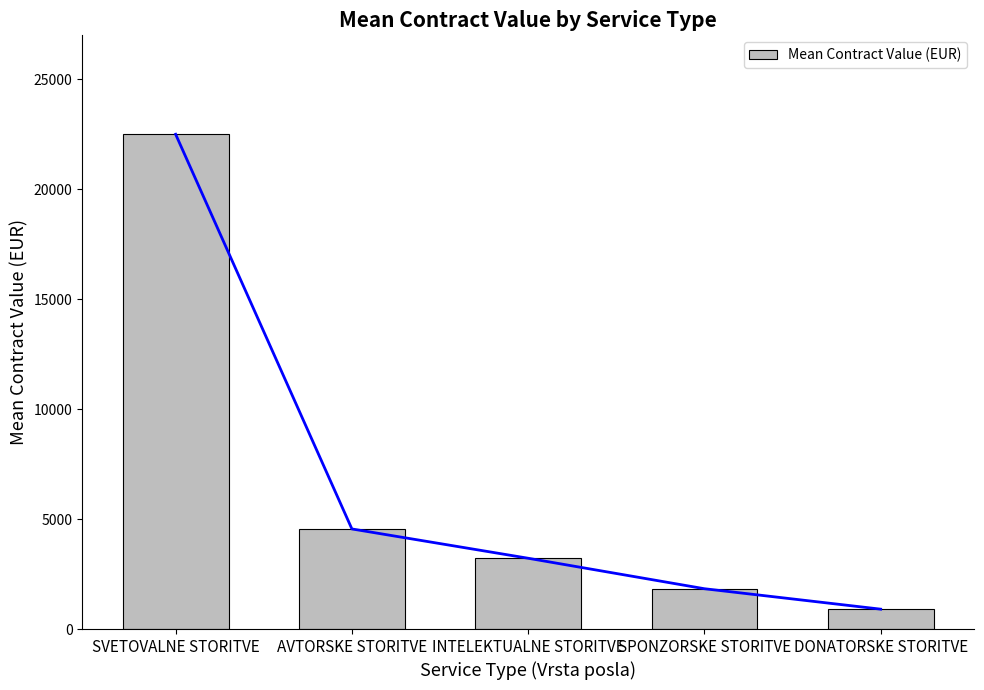

Which has a higher value, SPONZORSKE STORITVE or SVETOVALNE STORITVE?

SVETOVALNE STORITVE